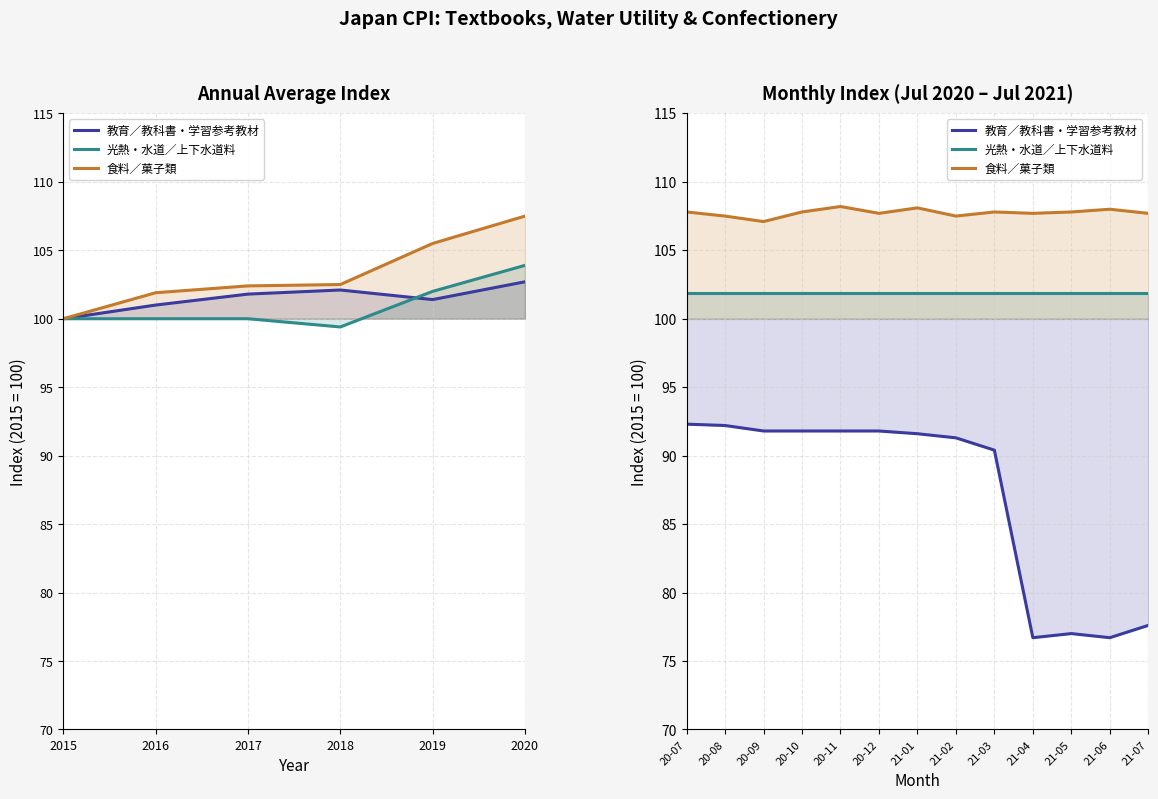

At how many categories does at least one series exceed 105?

13